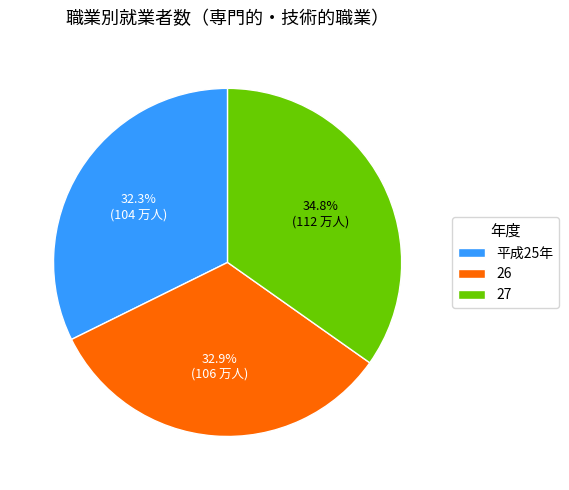

Count the number of slices in the pie.

3